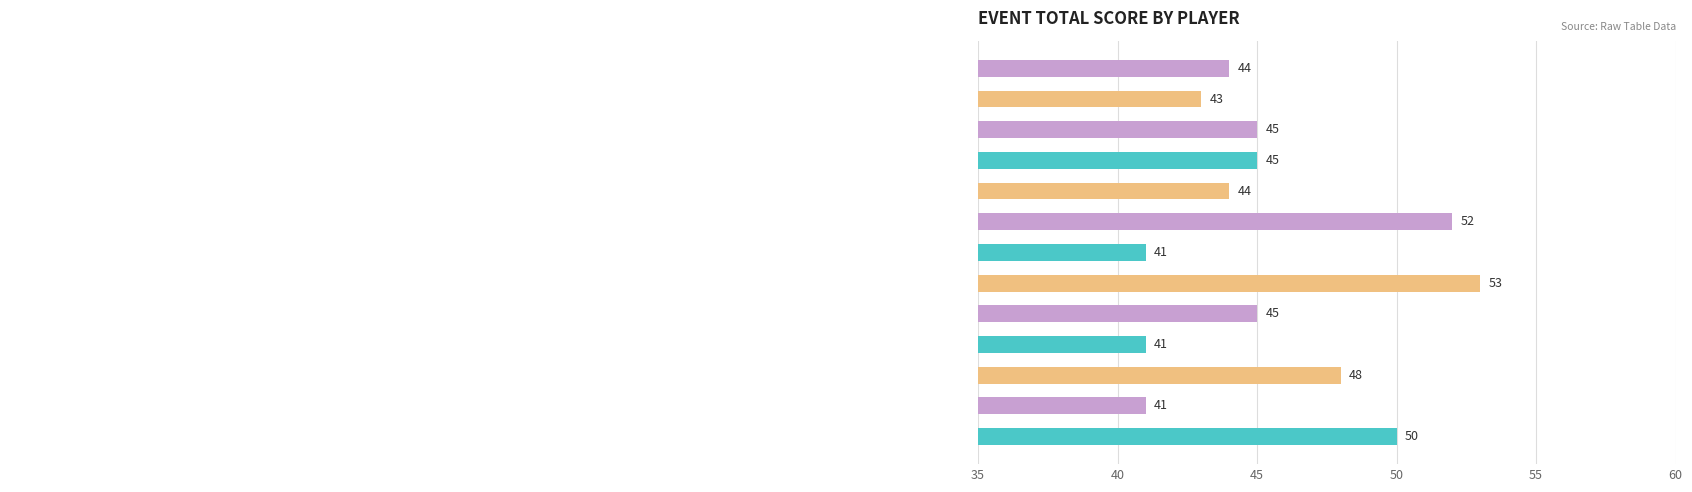

What is the sum of all values?

592